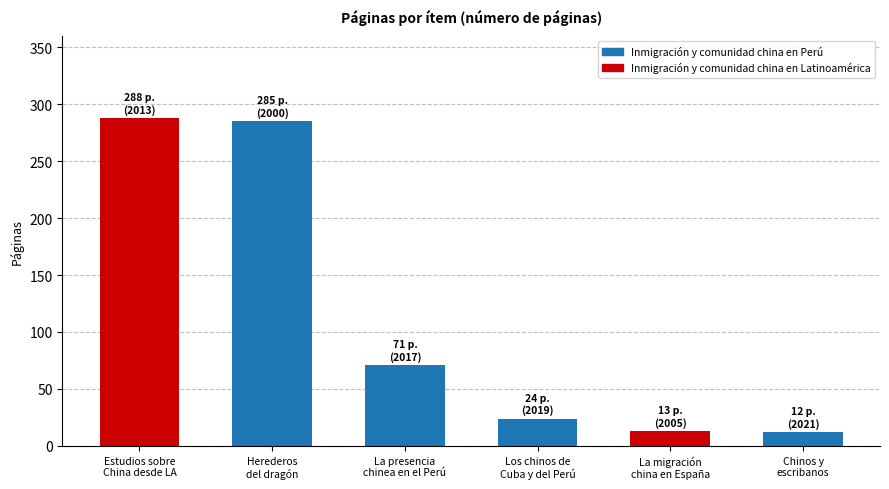

What is the greatest value displayed?

288